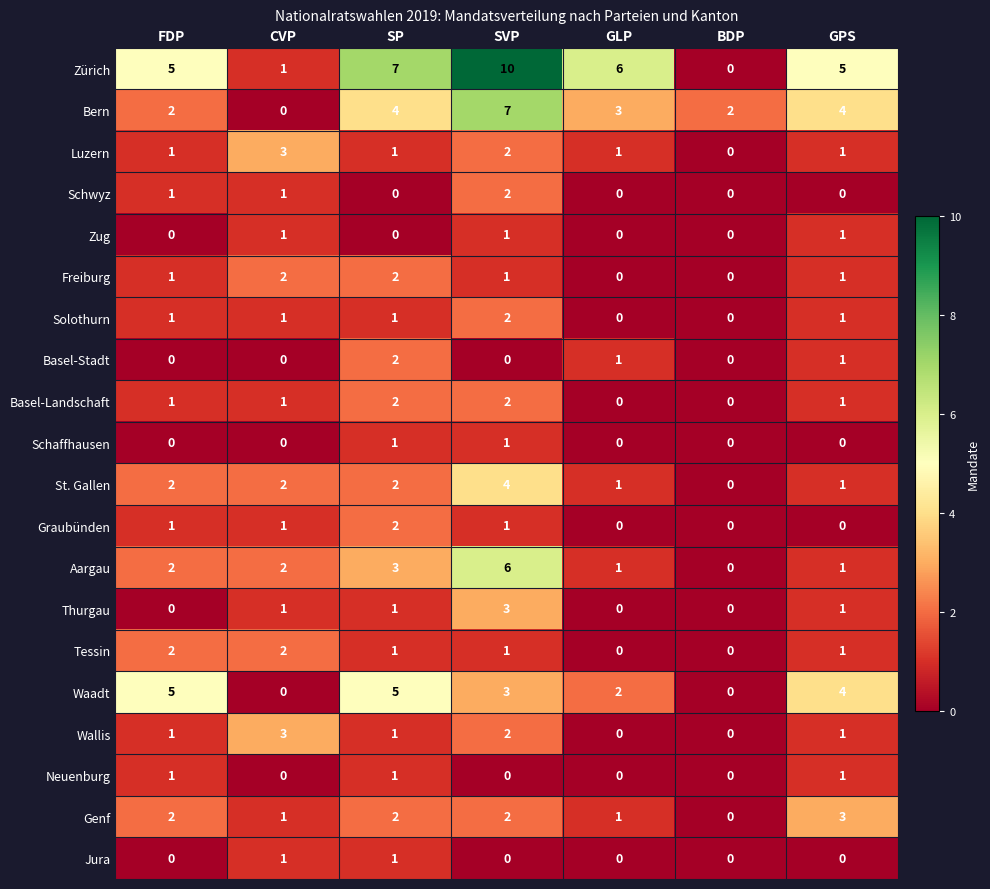

At which label does Tessin first exceed 1?

FDP